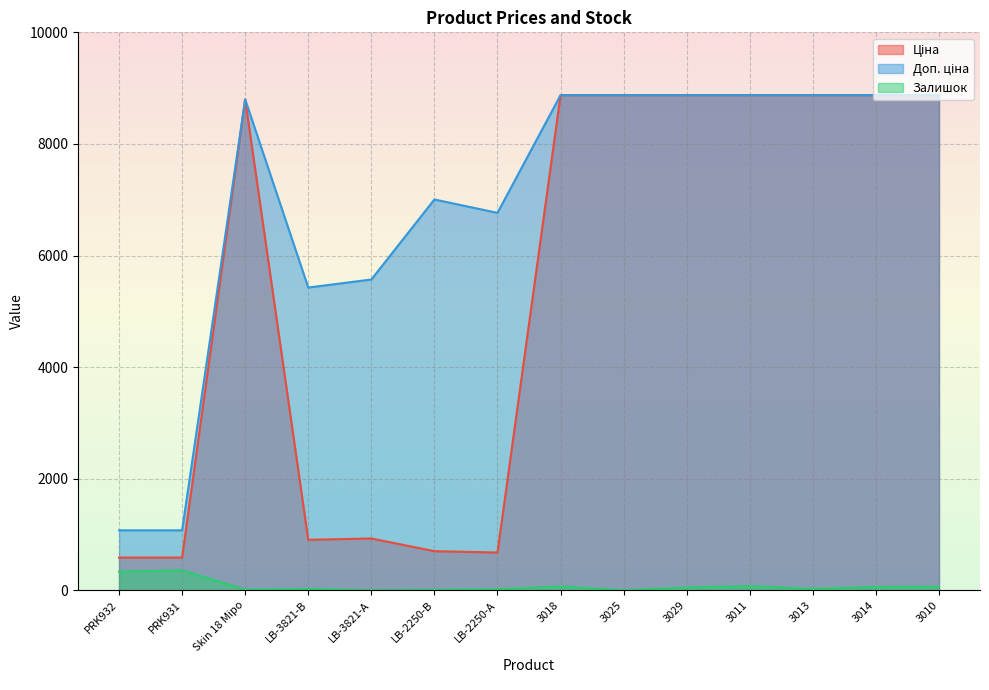

Between LB-2250-В and 3029, which series saw the biggest shift?

Ціна